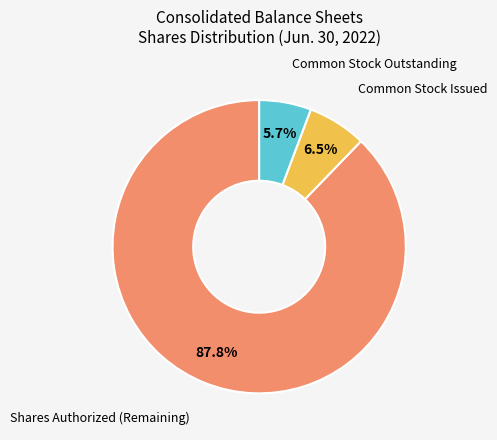

Rank the categories by value from lowest to highest.

Common Stock Outstanding, Common Stock Issued, Shares Authorized (Remaining)